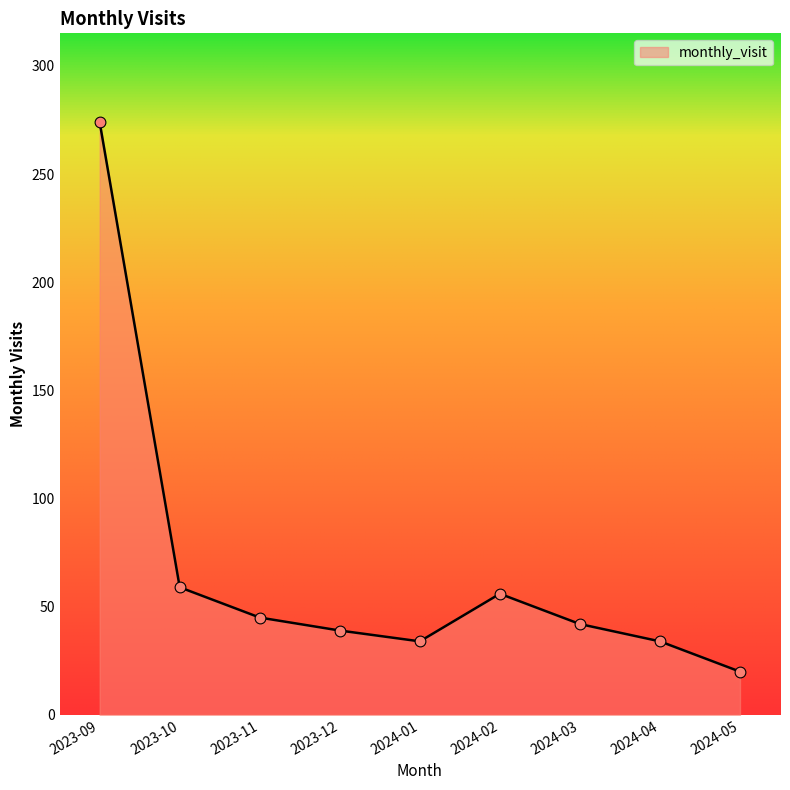

What is the change in value from 2024-04 to 2024-05?

-14